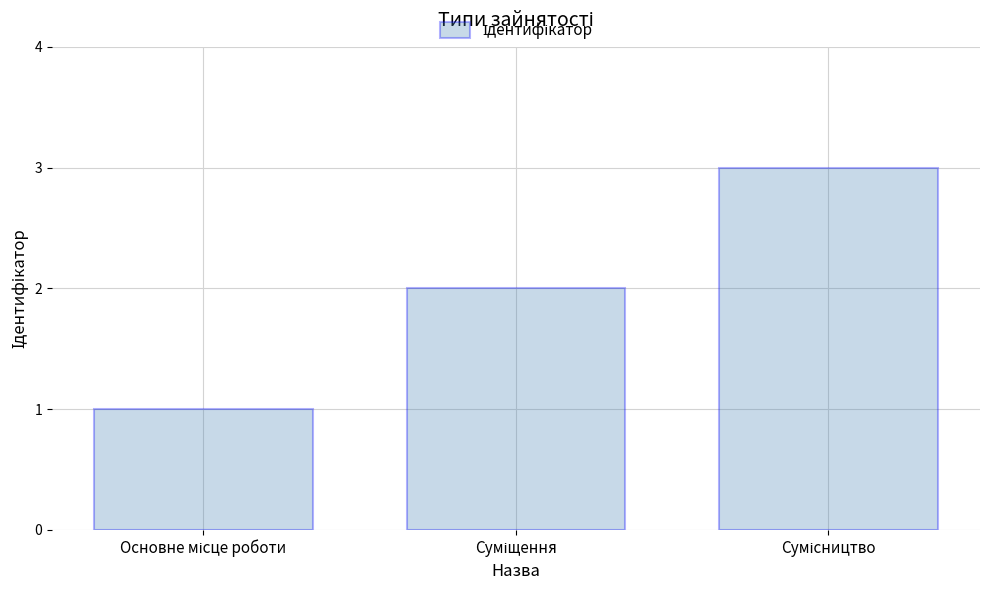

What is the greatest value displayed?

3